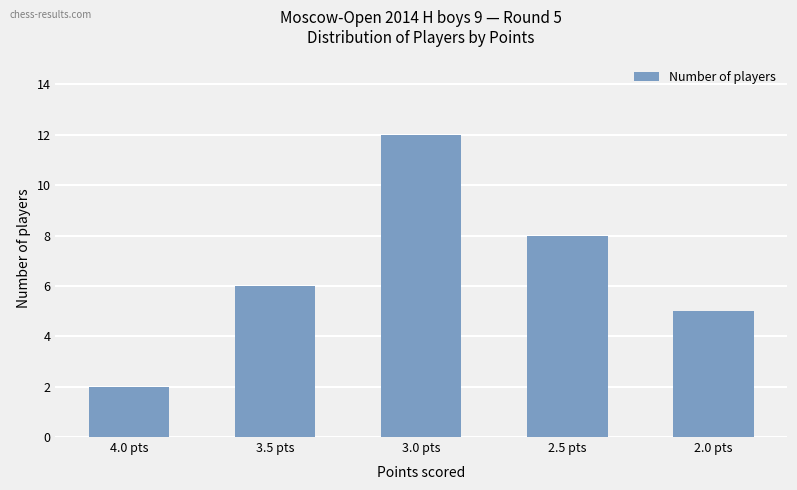

What is the change in value from 2.5 pts to 2.0 pts?

-3